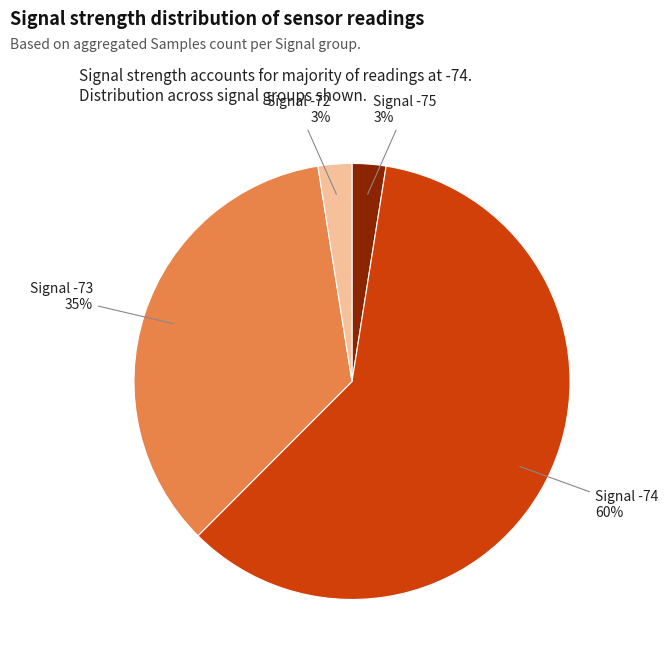

Which category has the biggest portion of the pie?

Signal -74